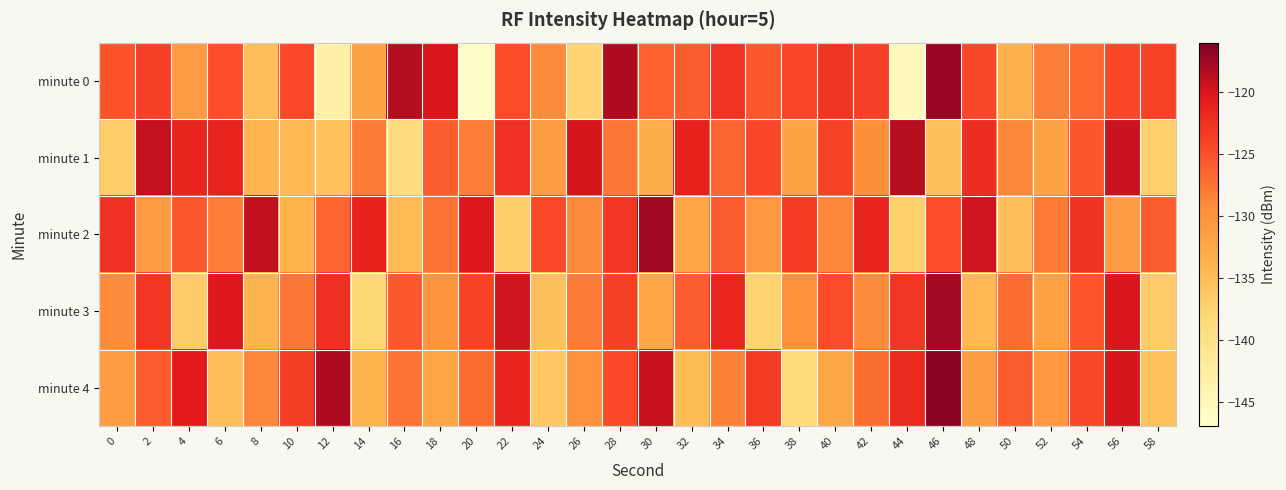

Rank the series at 6 from lowest to highest value.

minute 4, minute 2, minute 0, minute 1, minute 3